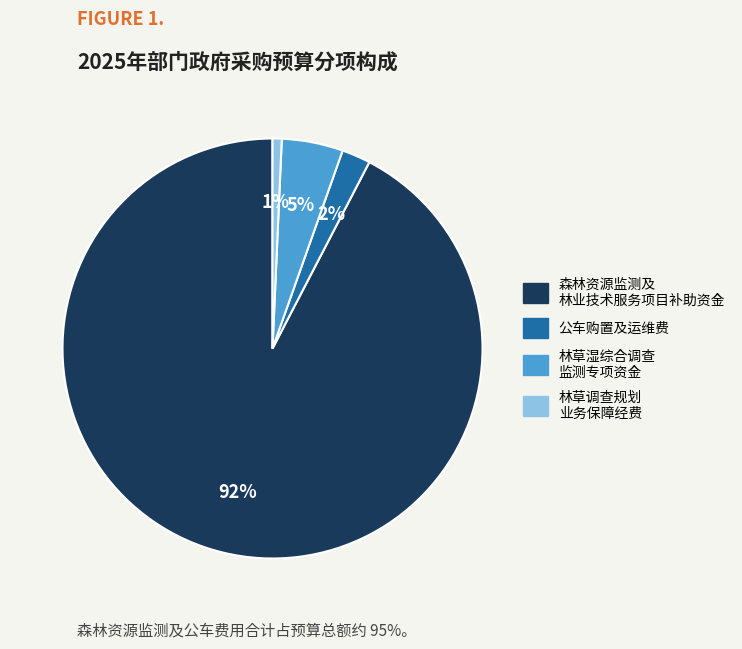

Is there a majority slice in this chart?

Yes